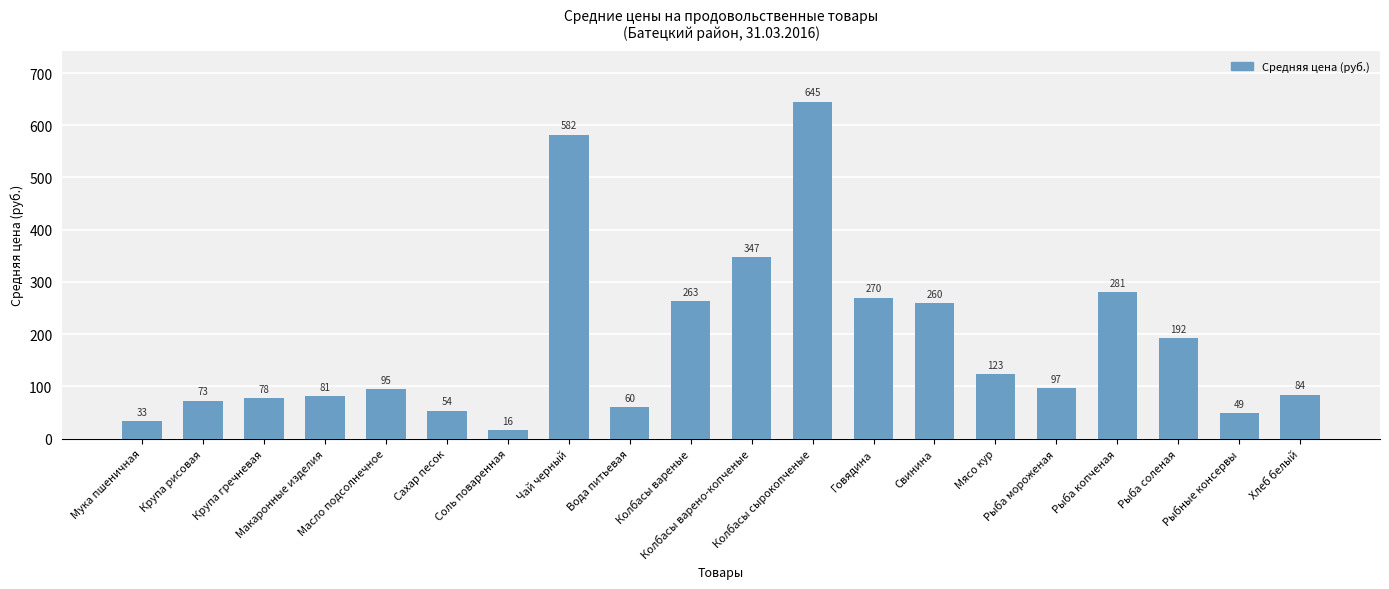

What is the ratio of the value at Колбасы варено-копченые to the value at Сахар песок?

6.5